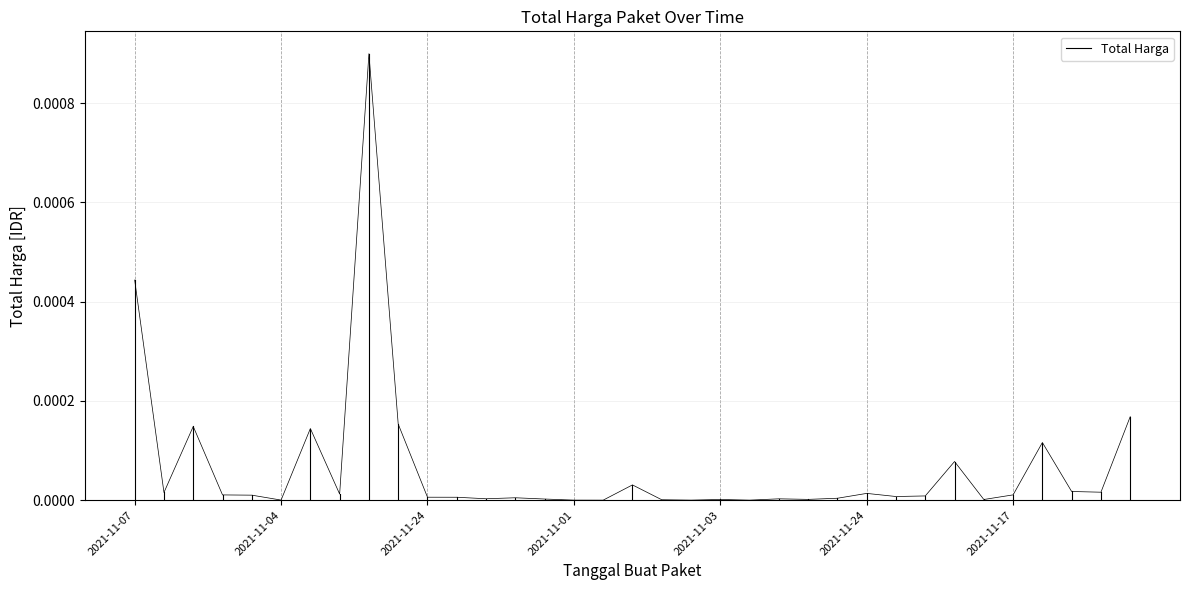

The value at 2021-11-07 is -0.0. True or false?

False